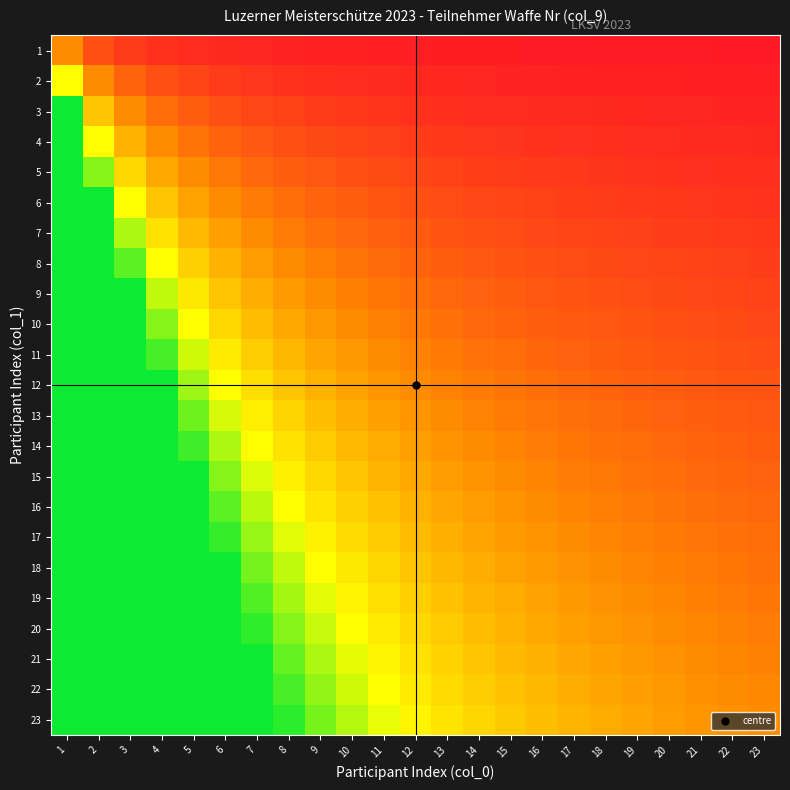

Which series has the largest range (max minus min)?

23